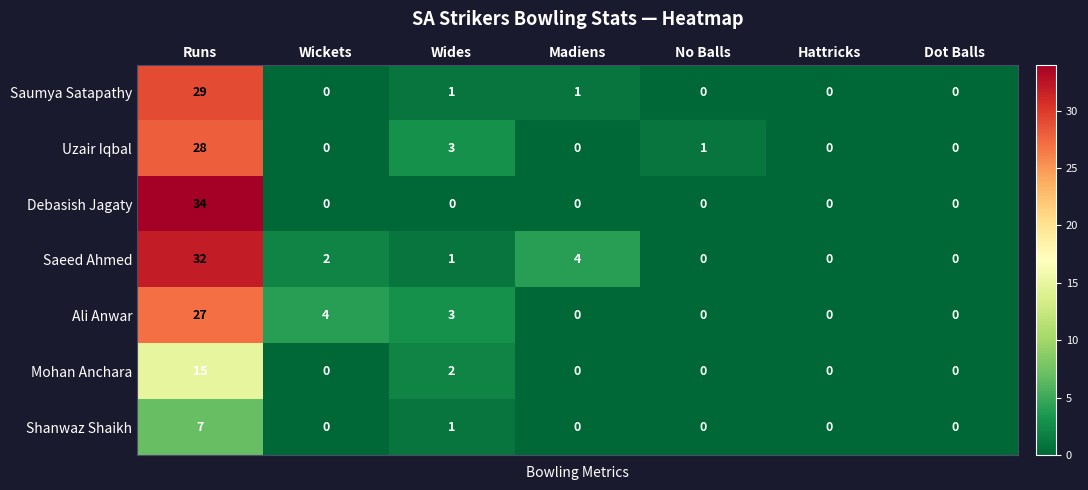

Rank the series by their maximum value, from highest to lowest.

Debasish Jagaty, Saeed Ahmed, Saumya Satapathy, Uzair Iqbal, Ali Anwar, Mohan Anchara, Shanwaz Shaikh